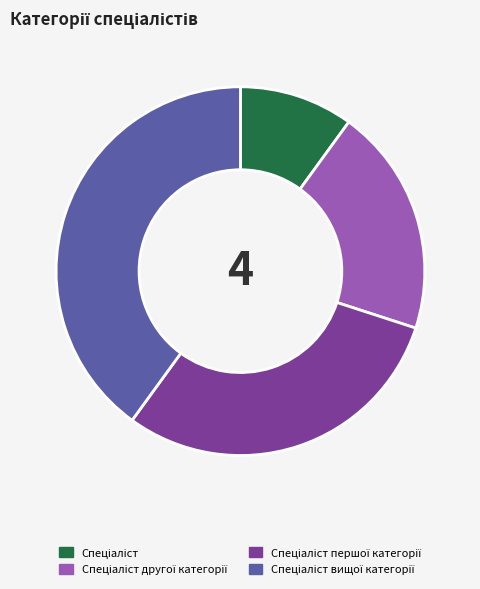

How many segments does this pie chart have?

4